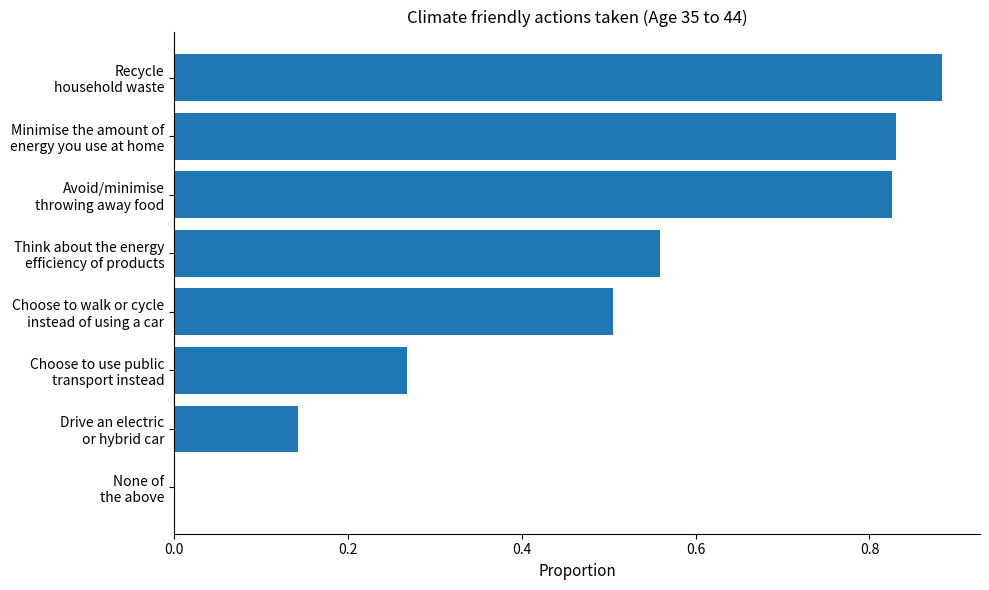

What is the sum of all values?

4.0